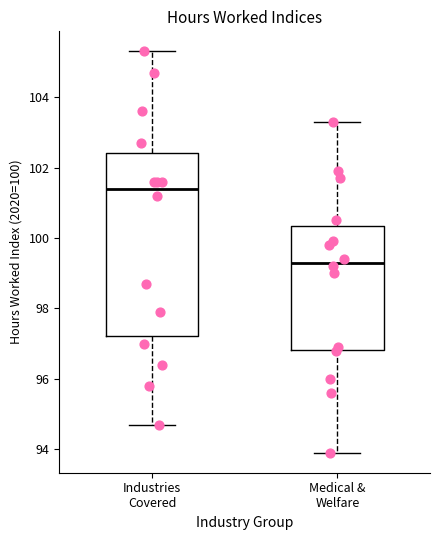

Which box's median line is the highest?

Industries Covered